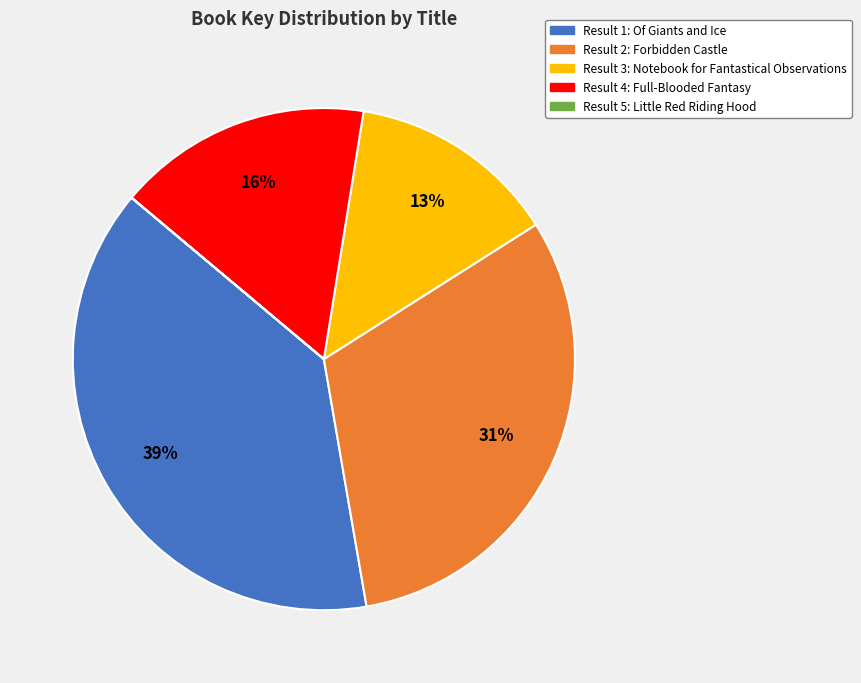

To the nearest percent, what is the average slice percentage?

20%